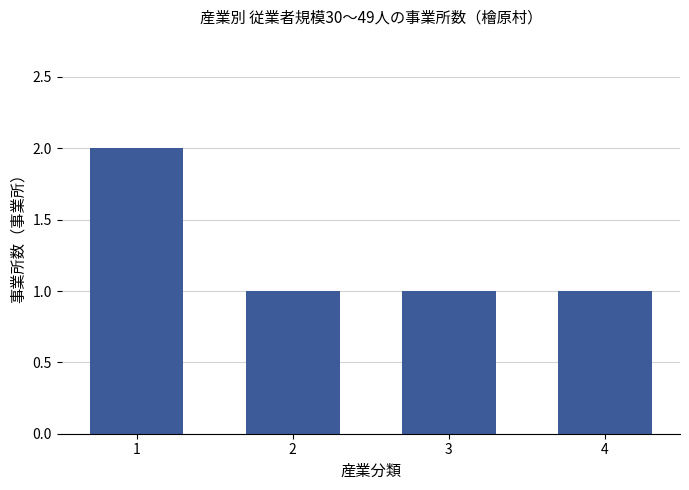

Reading left to right, list all the values displayed in this chart.

2	1	1	1